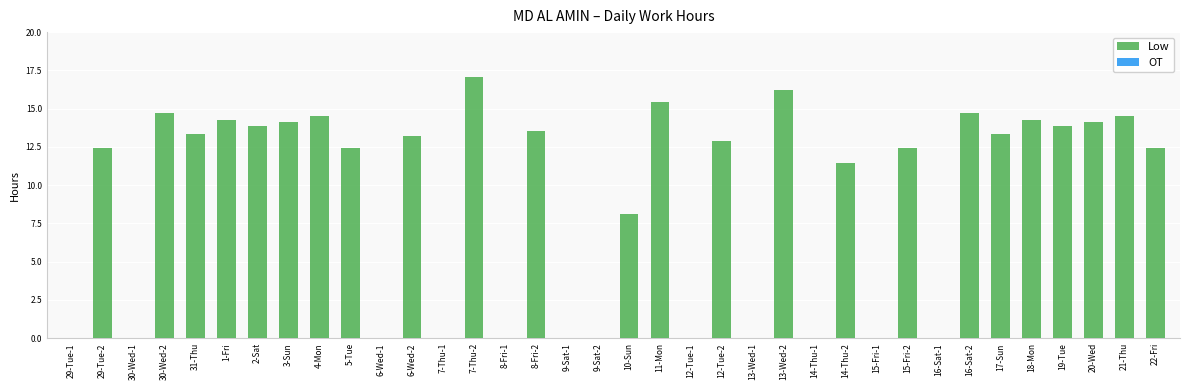

What is the sum of the values at 8-Fri-1 and 8-Fri-2?

13.6